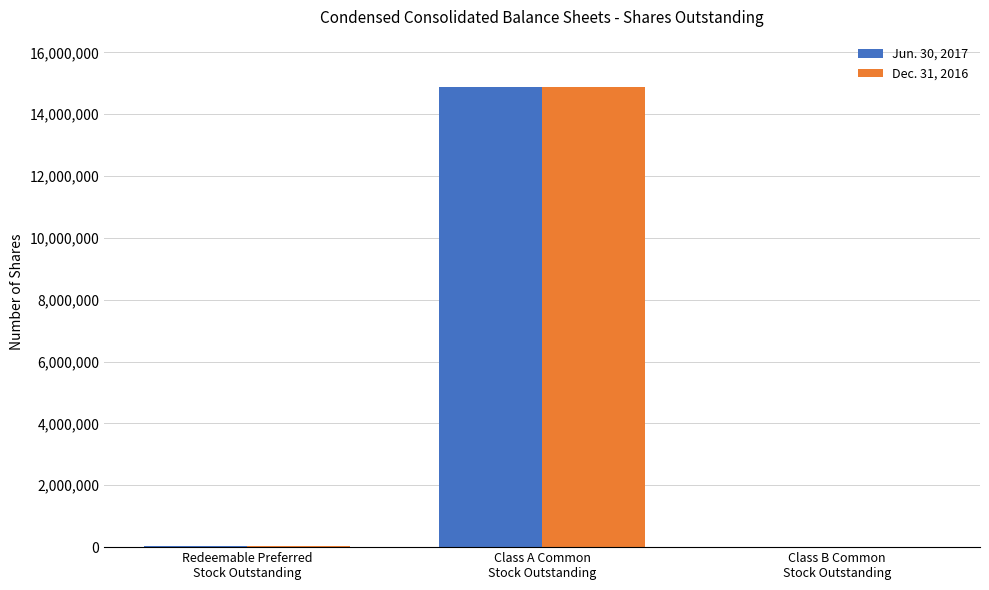

What is the greatest value displayed?

14889865